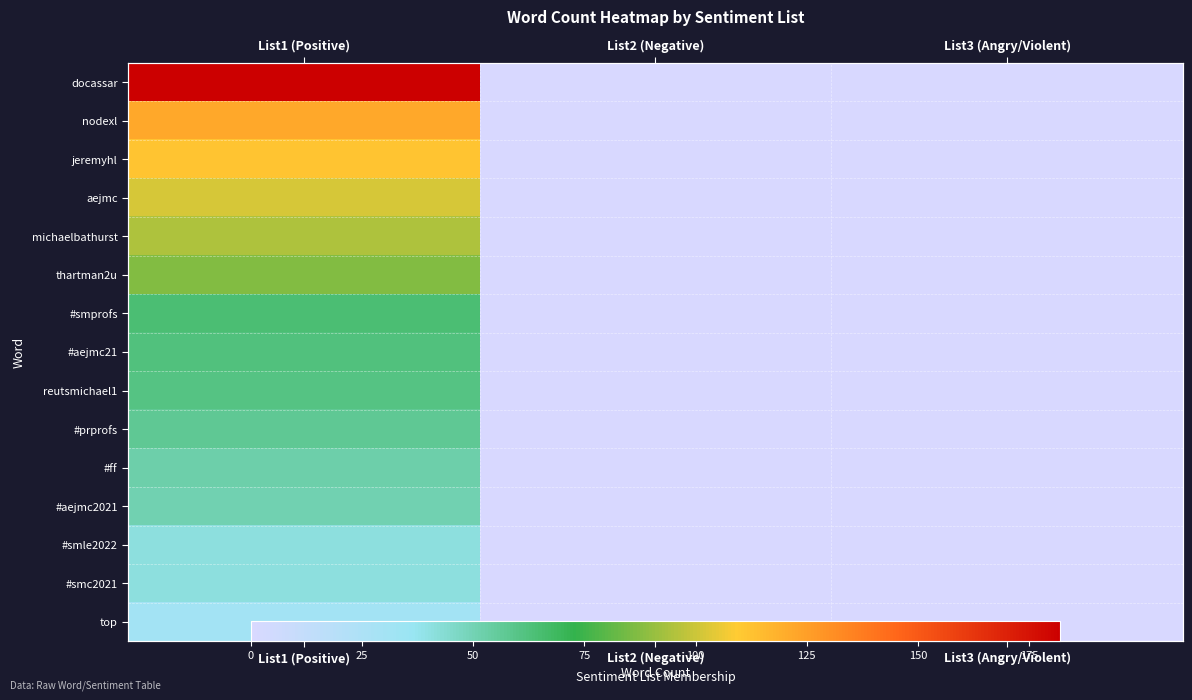

Rank the series at List1 (Positive) from highest to lowest value.

docassar, nodexl, jeremyhl, aejmc, michaelbathurst, thartman2u, #smprofs, #aejmc21, reutsmichael1, #prprofs, #ff, #aejmc2021, #smle2022, #smc2021, top